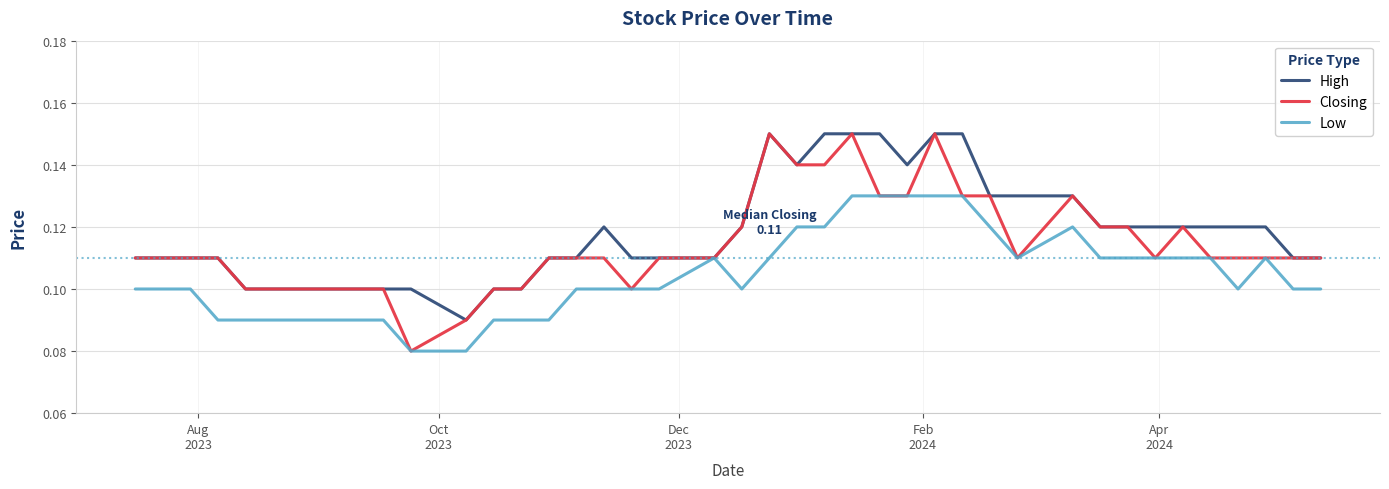

List the series in order of their overall mean, lowest first.

Low, Closing, High